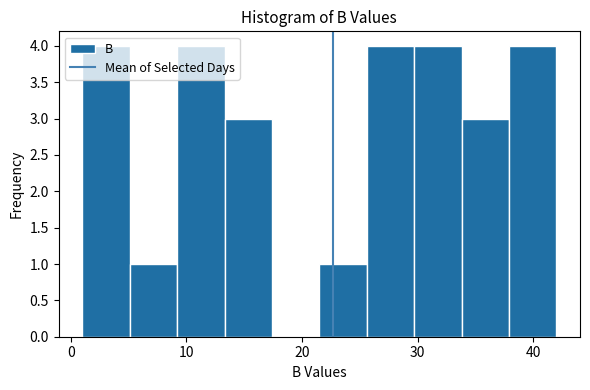

What is the height of the bar covering 1.0 to 5.1 on the x-axis? Neither the bar edges nor the heights are printed on the chart, so give them approximately, as read against the axes.

4